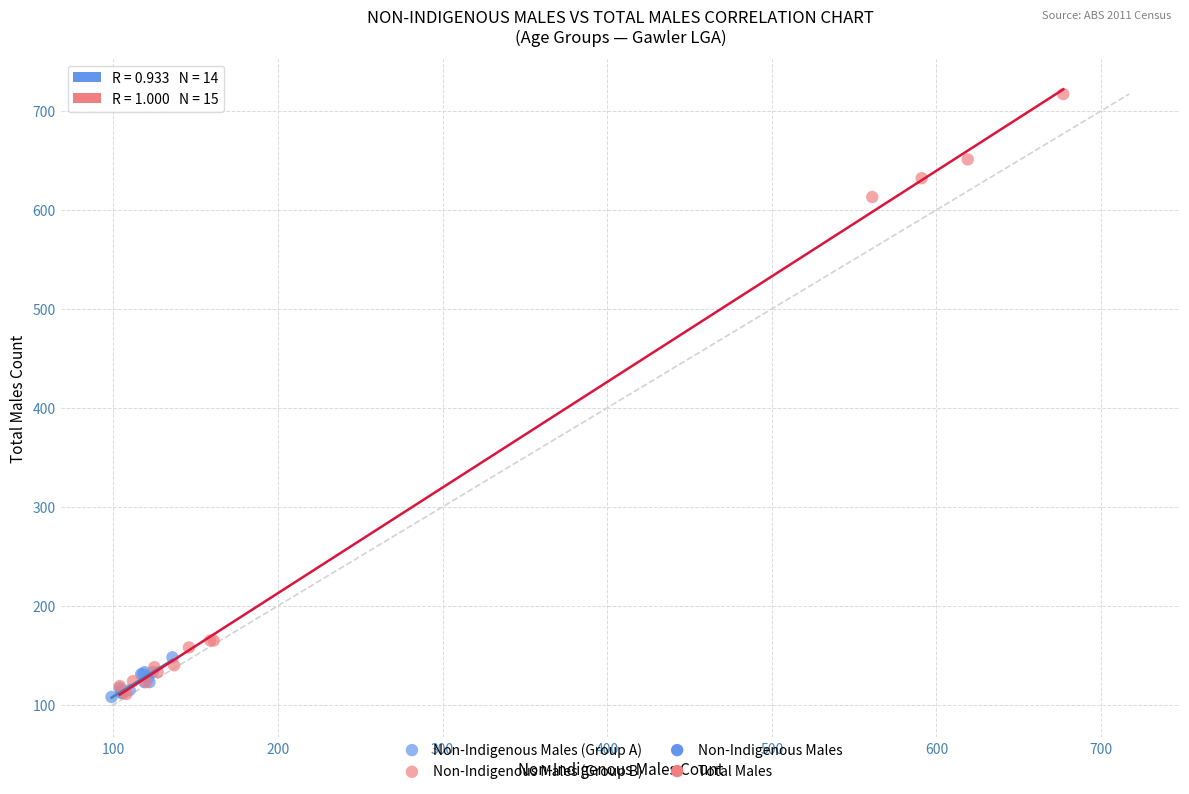

Which series has the widest spread of Y values?

Non-Indigenous Males (Group B)